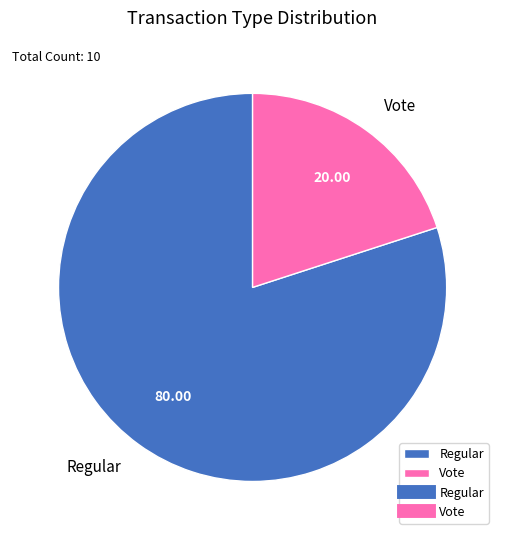

What is the largest slice in the pie chart?

Regular